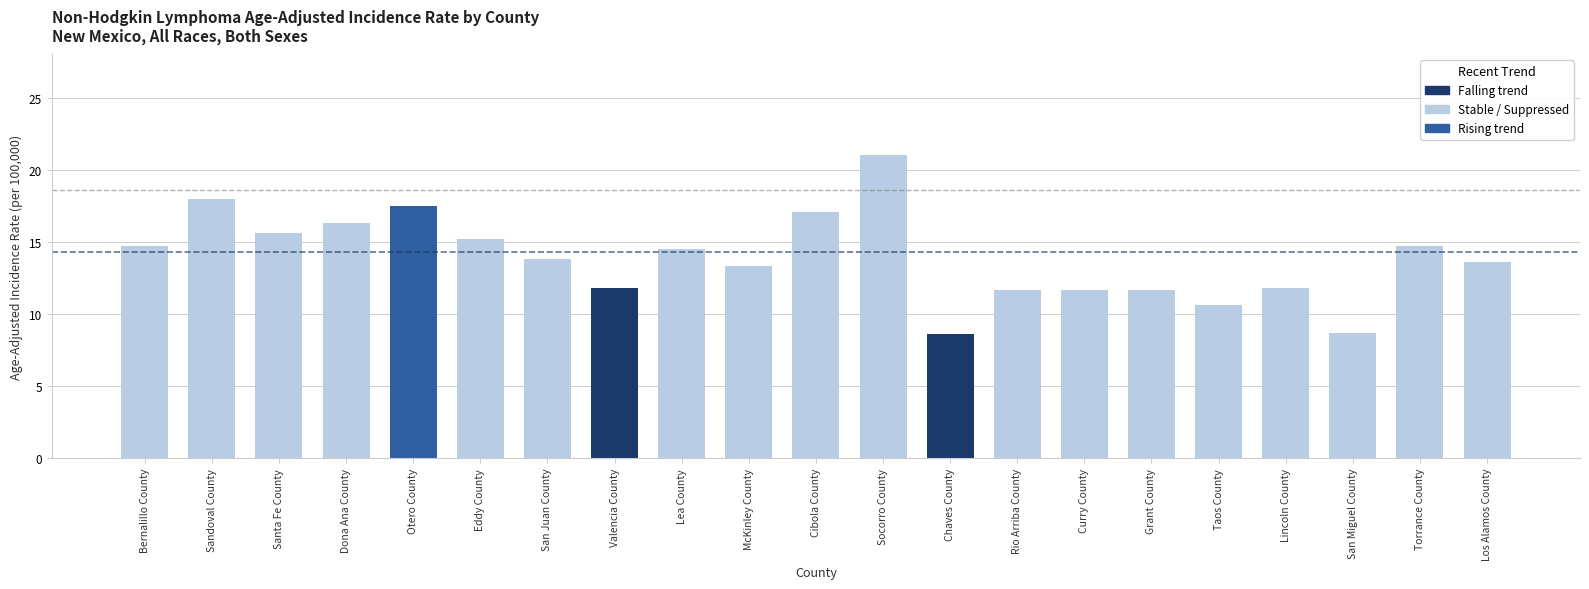

What is the difference between the values at Lea County and Chaves County?

5.9